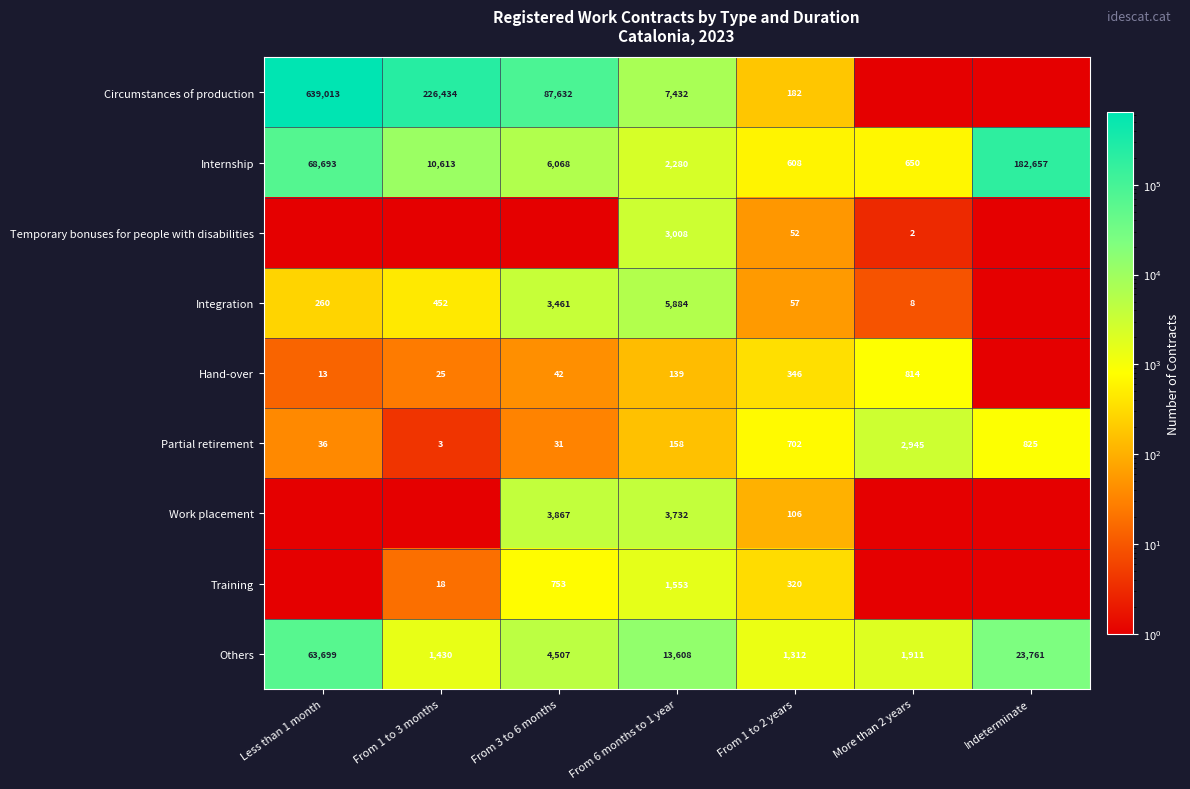

The value of Partial retirement at Less than 1 month is 36. True or false?

True